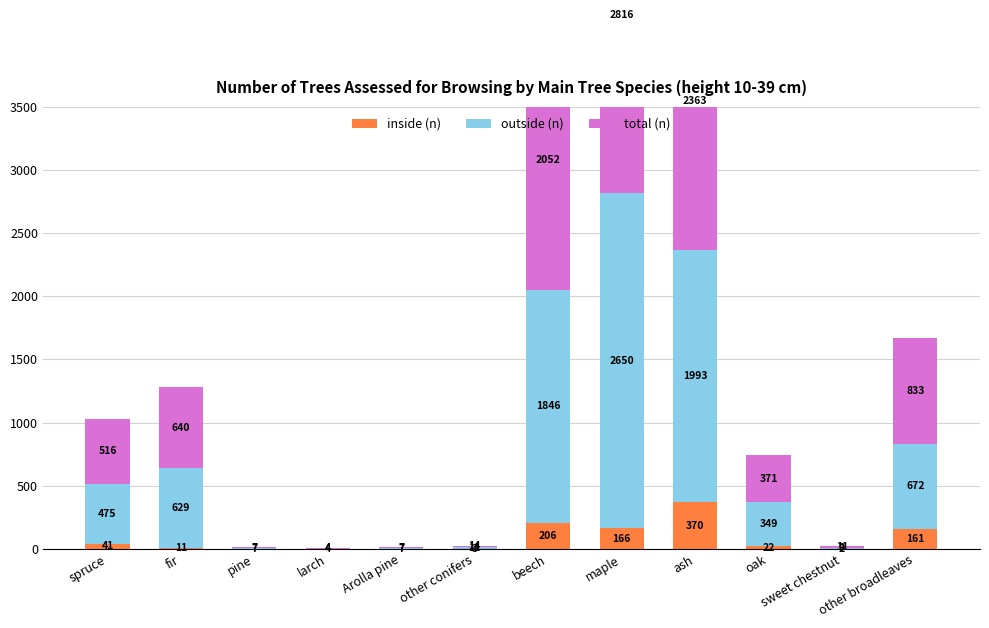

What is the sum of all inside (n) values?

982